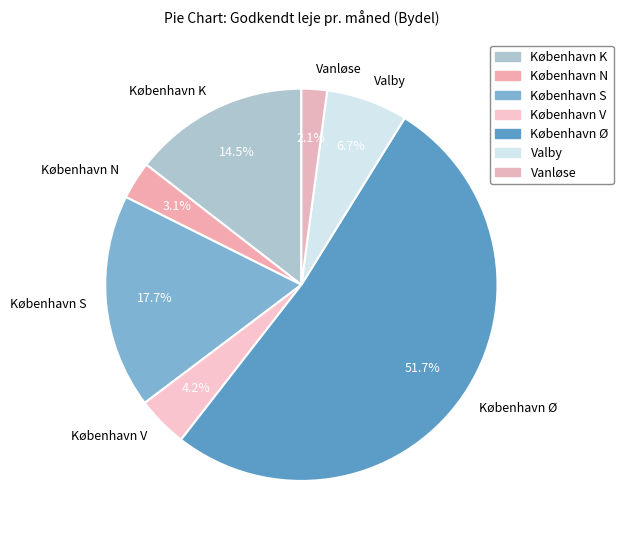

To the nearest percent, what portion does Valby represent?

7%